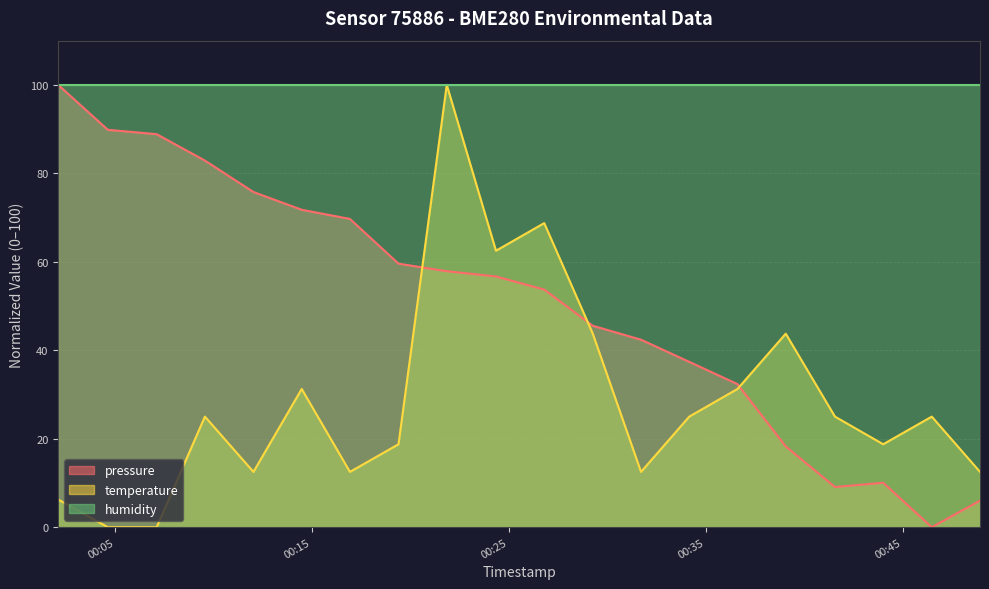

True or false: pressure and temperature cross at least once.

True